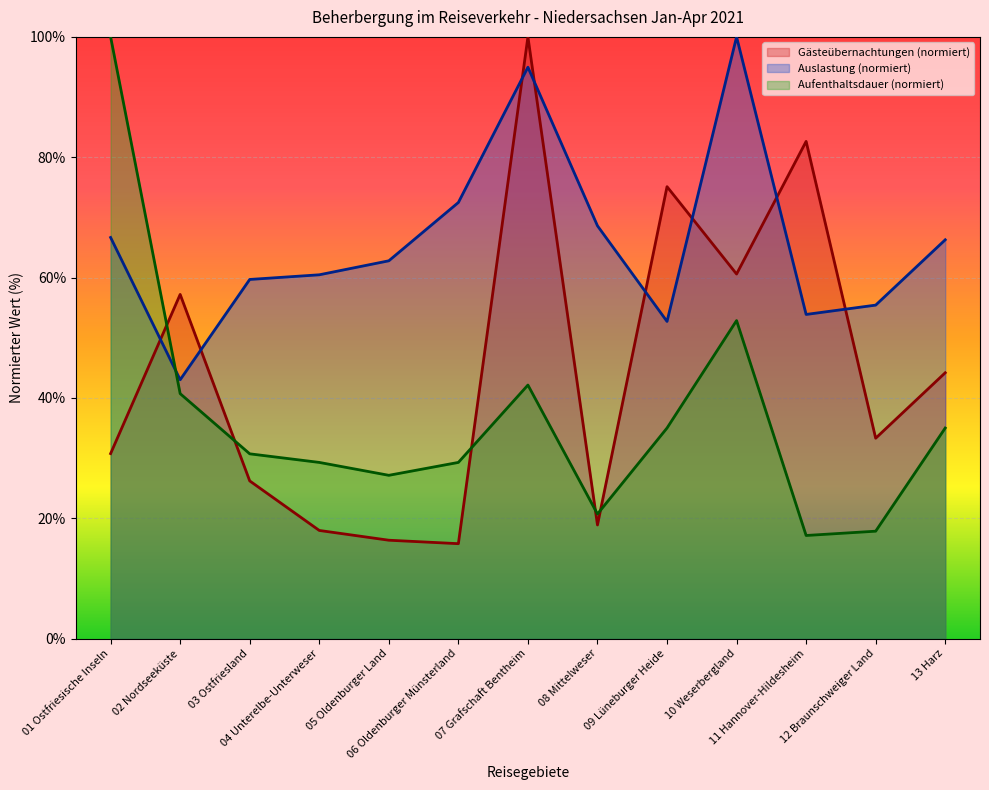

Is it true that Auslastung (%) equals 100.0 at 10 Weserbergland?

True